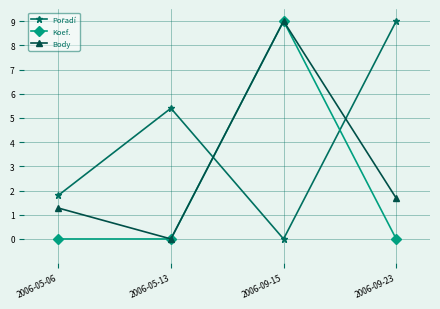

Does the chart display data point markers on the line(s)?

Yes